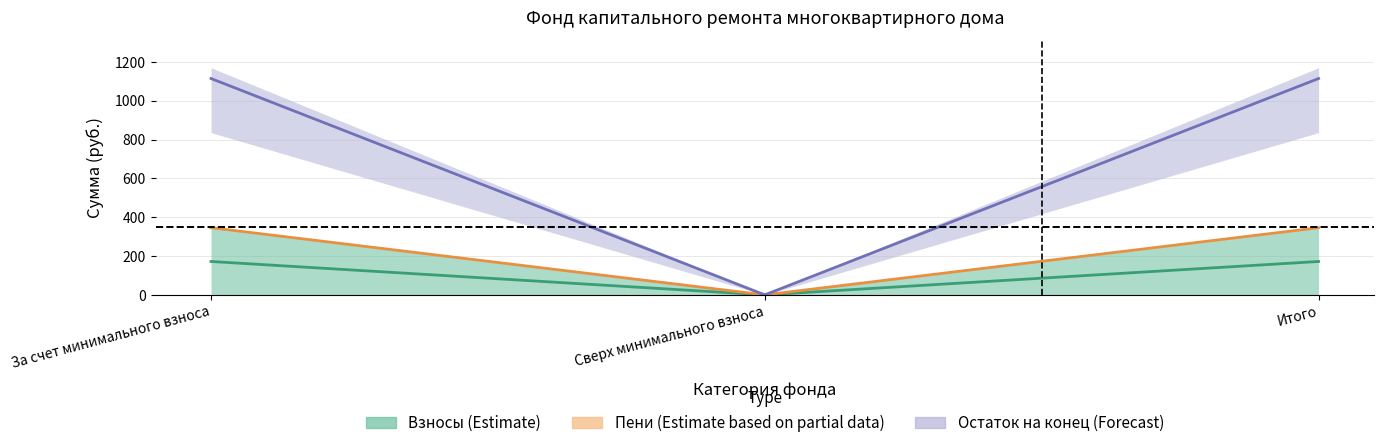

Does the chart display data point markers on the line(s)?

No